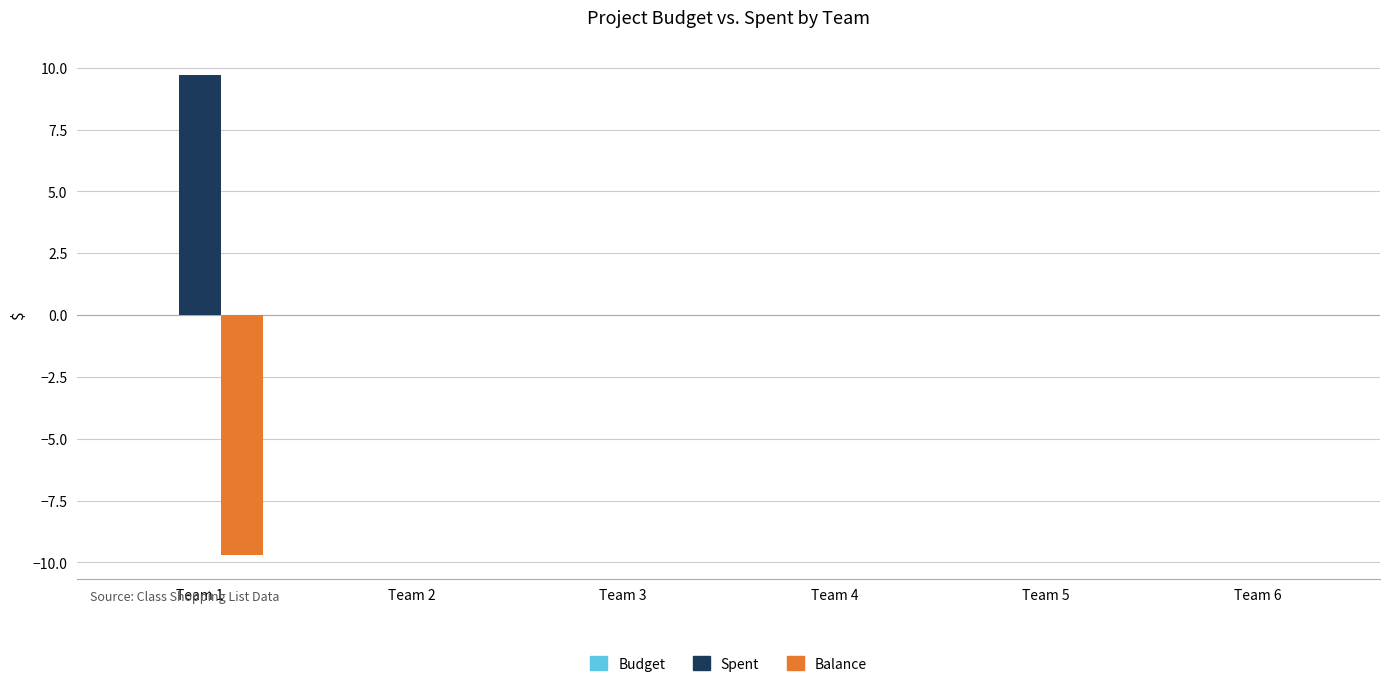

Which series has the largest total across all categories?

Spent